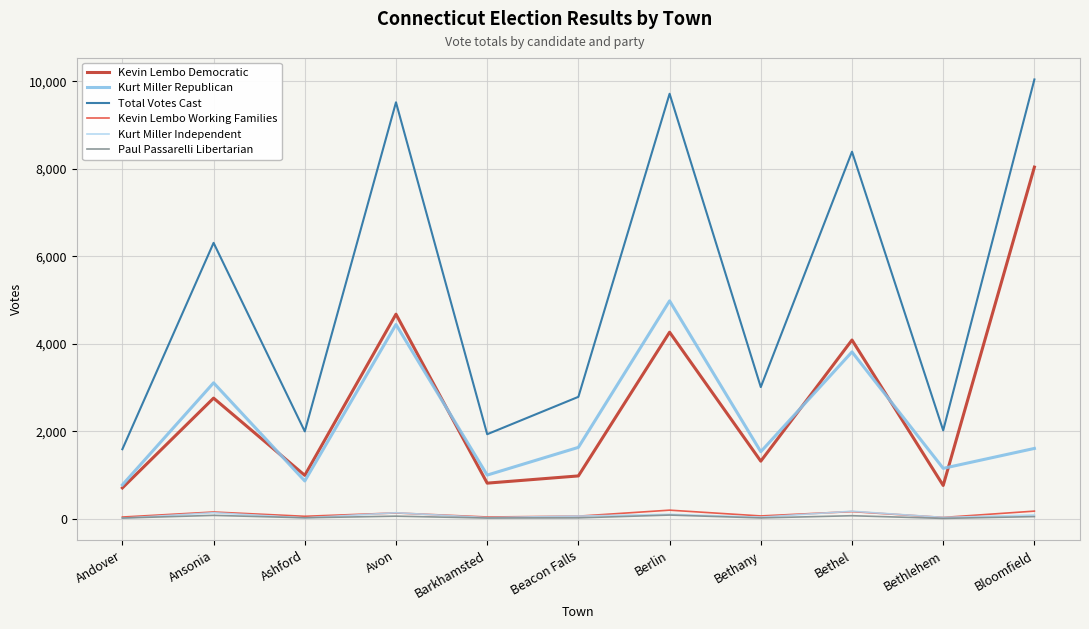

At which label does Total Votes Cast reach its minimum?

Andover